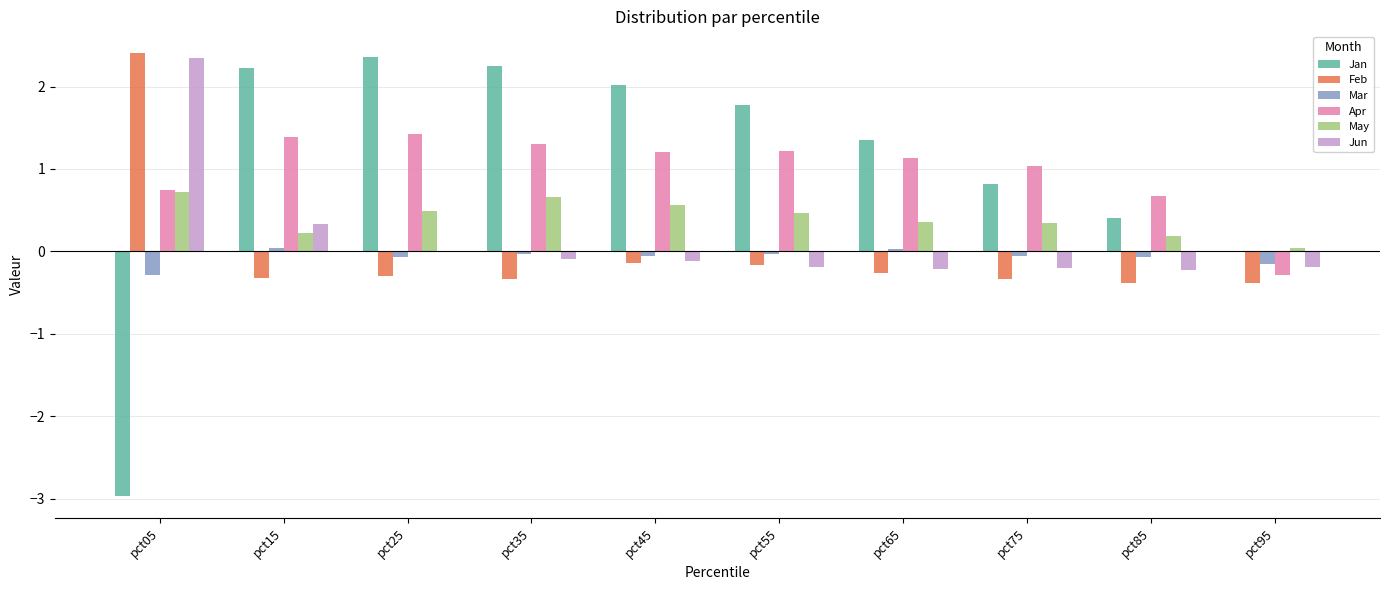

At which label does Jan reach its peak?

pct25